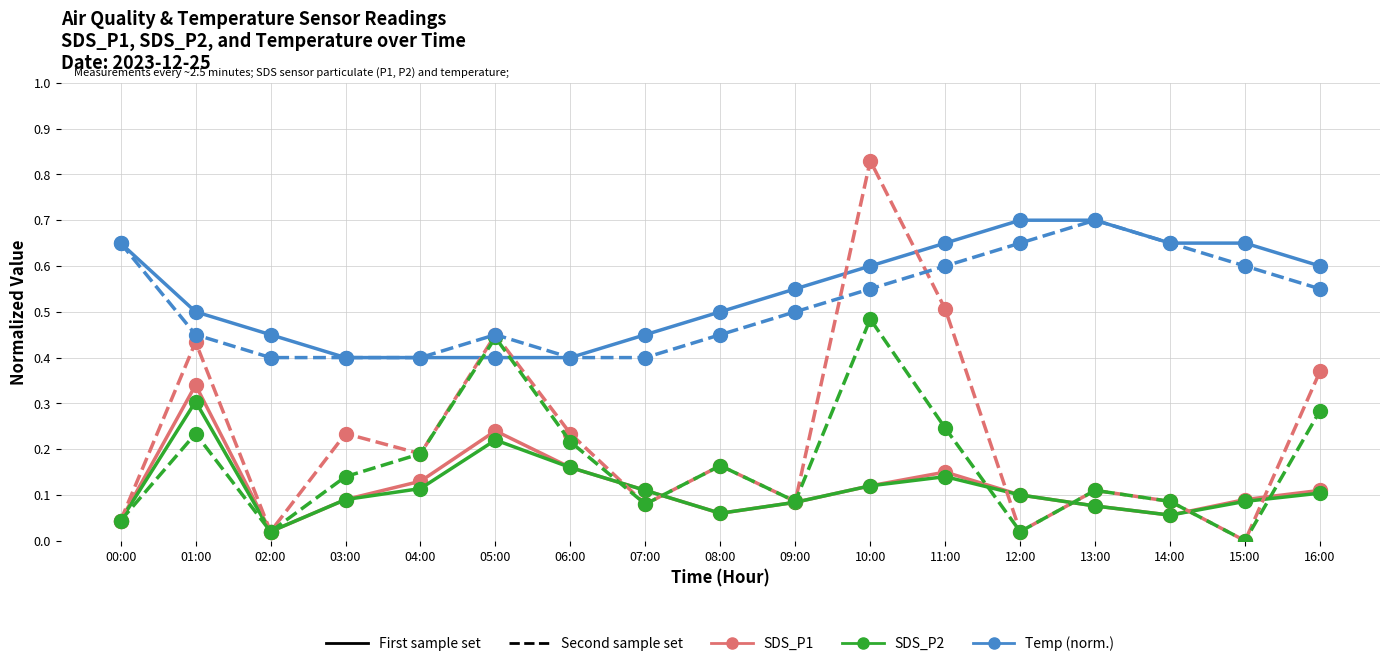

What is the label of the 13th point from the left?

12:00